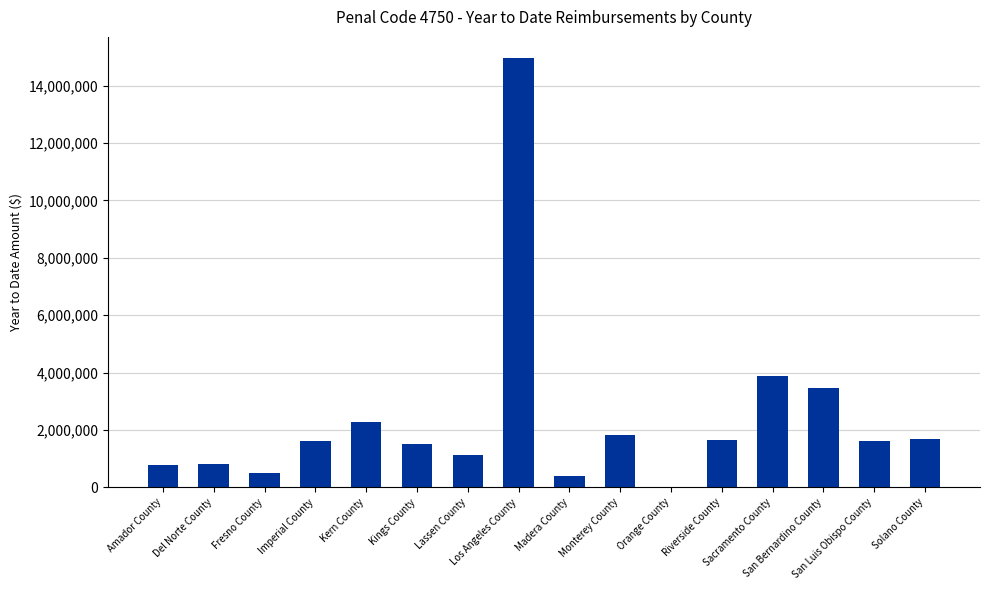

What is the sum of all values?

38092606